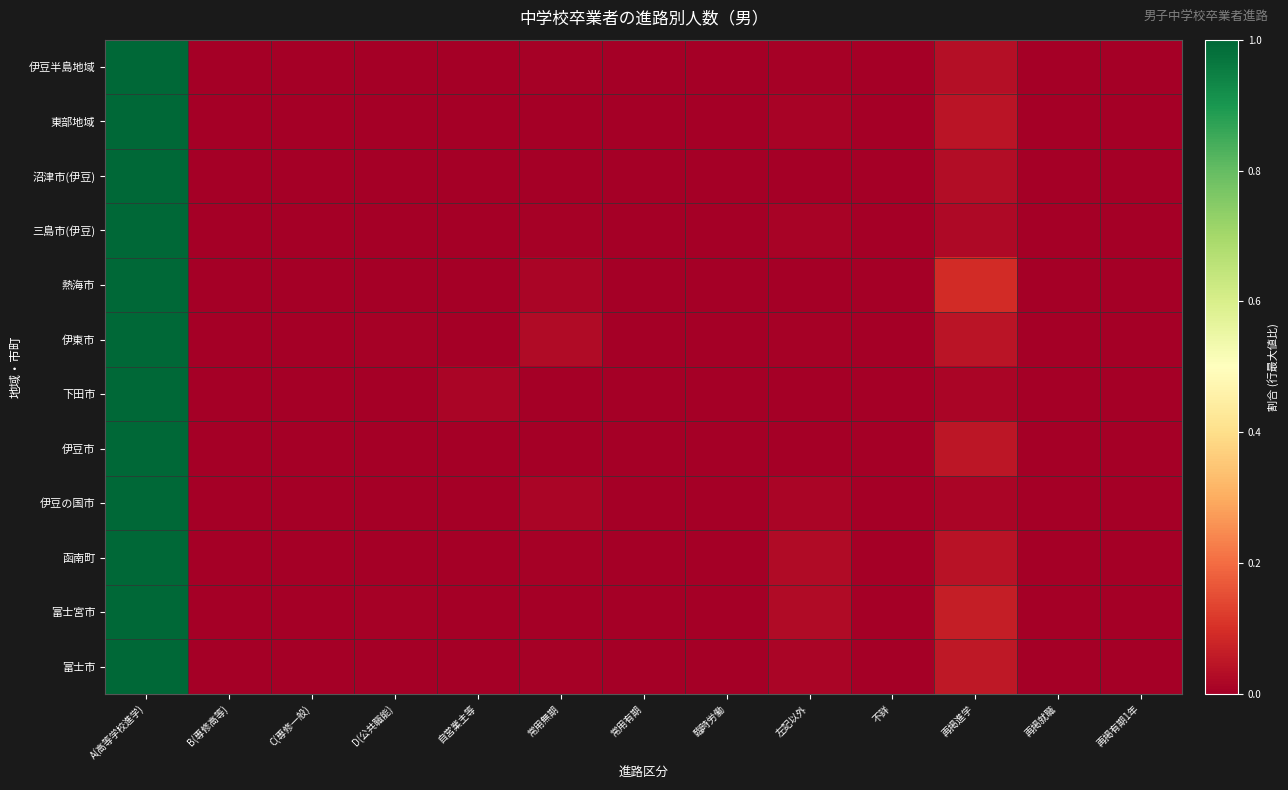

At which category is the sum across all series the highest?

A(高等学校進学)